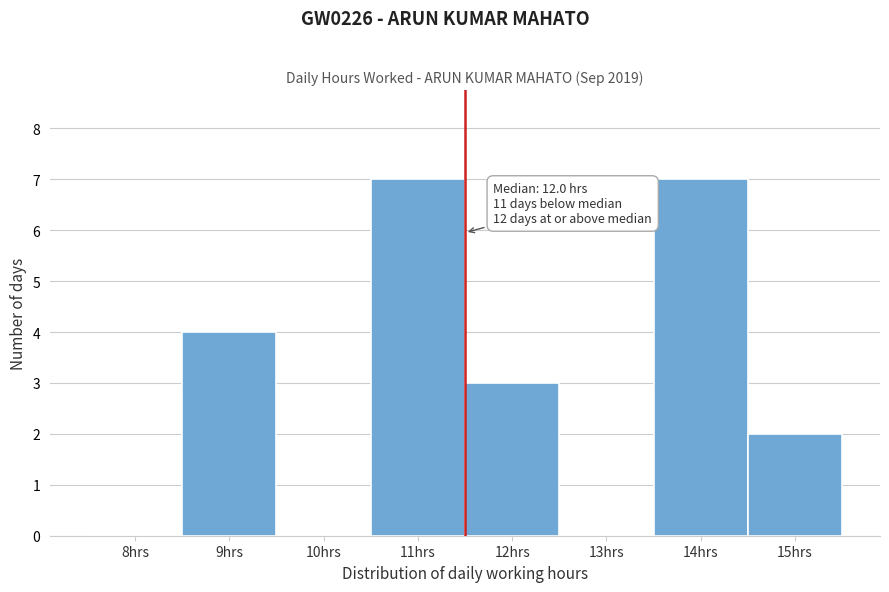

Reading right to left, extract all data points from this chart.

15hrs=2	14hrs=7	13hrs=0	12hrs=3	11hrs=7	10hrs=0	9hrs=4	8hrs=0